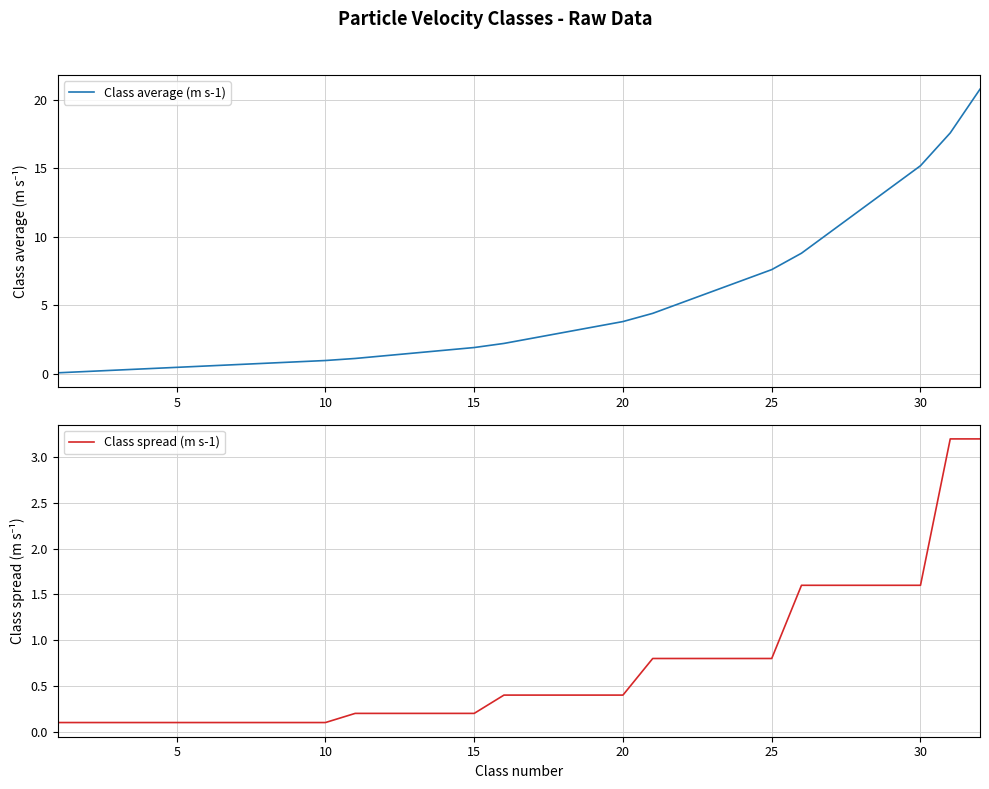

Rank the series by their average value, from highest to lowest.

Class average (m s-1), Class spread (m s-1)